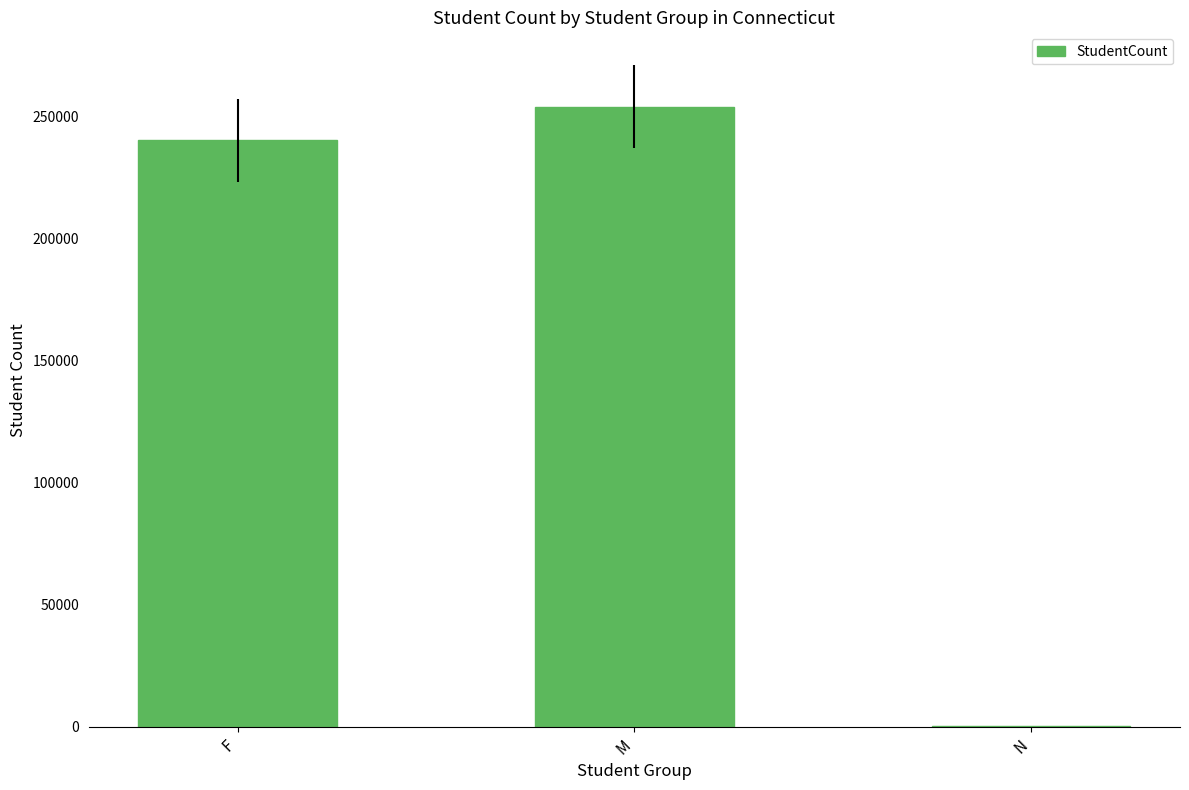

The chart shows a value of 253904 at M. True or false?

True